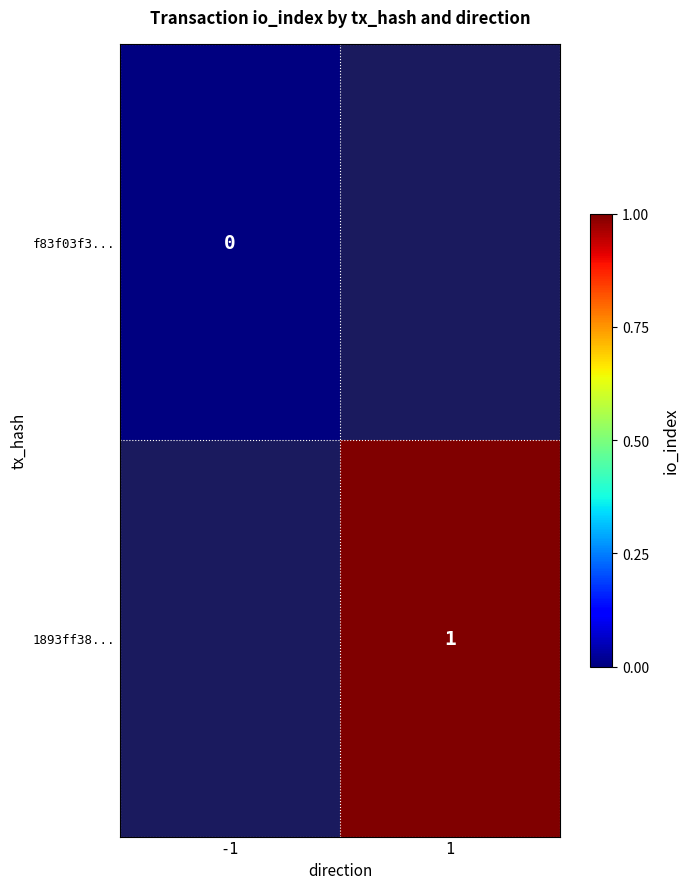

Which label corresponds to the largest value in the chart?

1